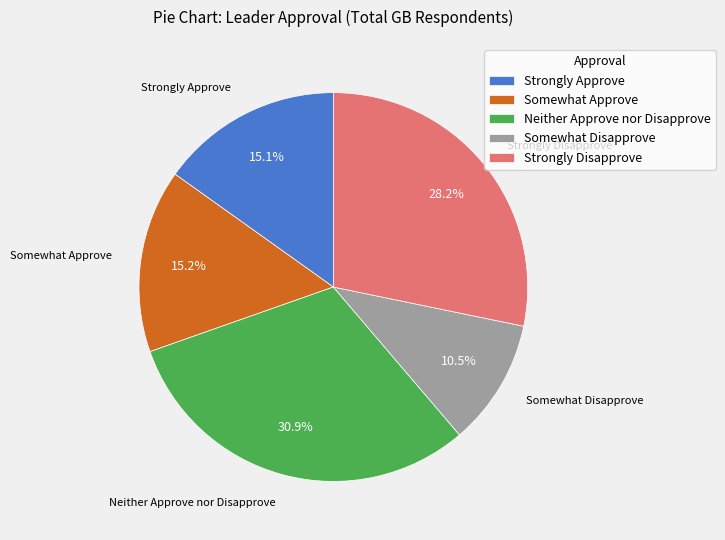

Is it true that Somewhat Approve is 15% of the pie?

True